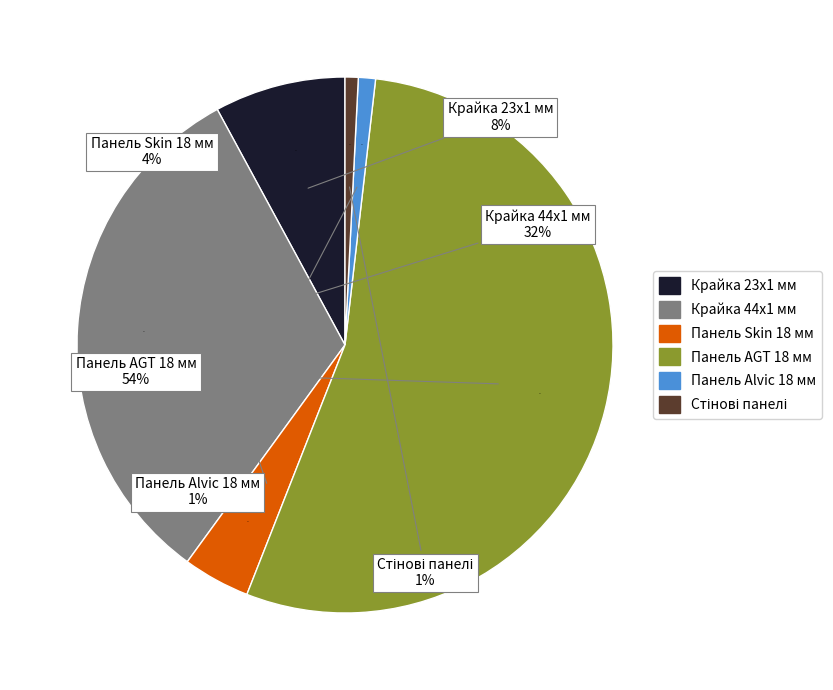

Which has a higher value, Панель Alvic 18 мм or Крайка 23x1 мм?

Крайка 23x1 мм